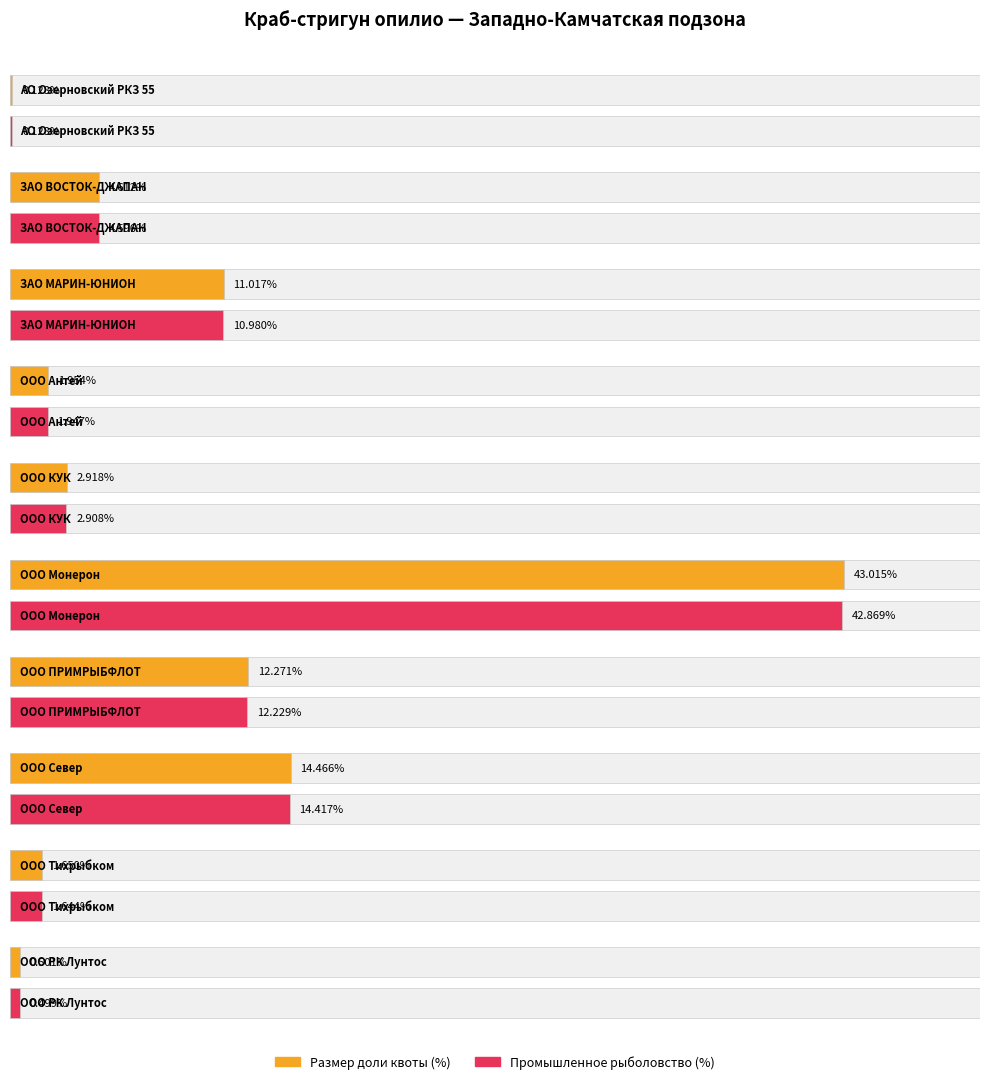

Rank the series by their maximum value, from lowest to highest.

Промышленное рыболовство (%), Размер доли квоты (%)